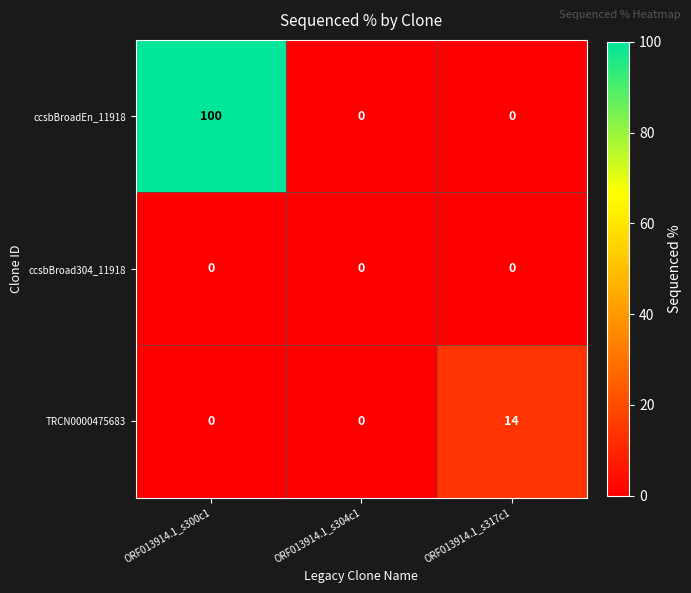

What is the approximate value of ccsbBroadEn_11918 at ORF013914.1_s300c1, to the nearest 5?

100